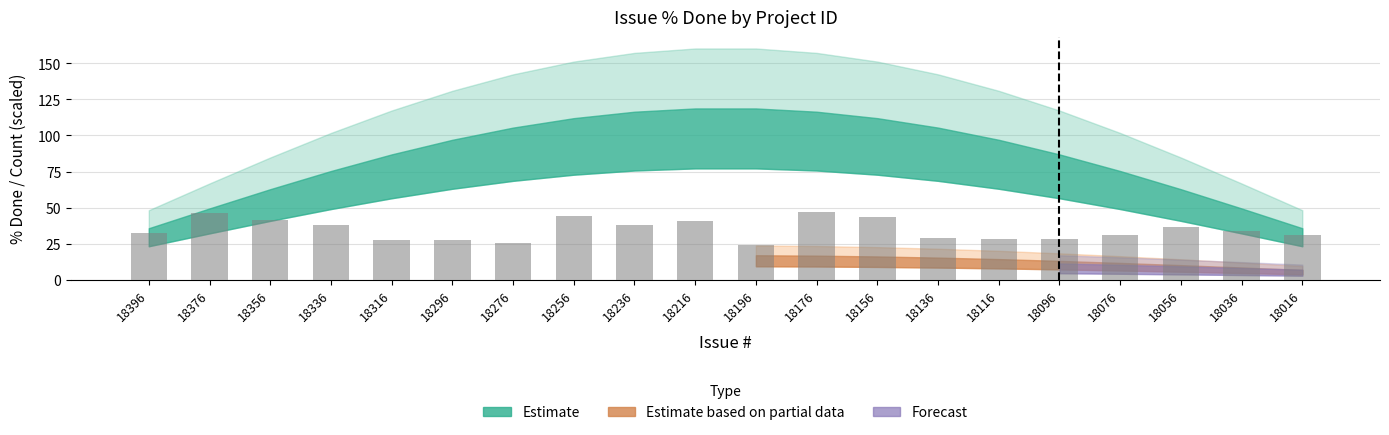

Is it true that the value at 18336 is 60.5?

False